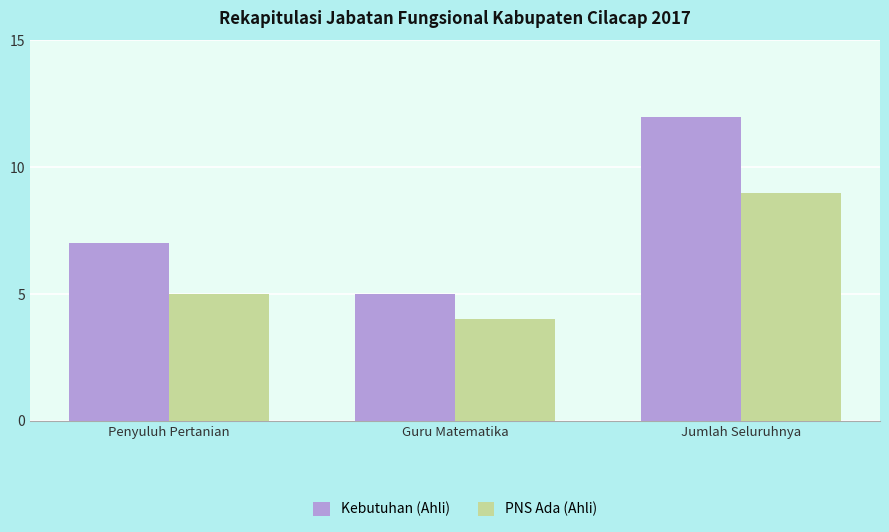

What is the average value of the PNS Ada (Ahli) series?

6